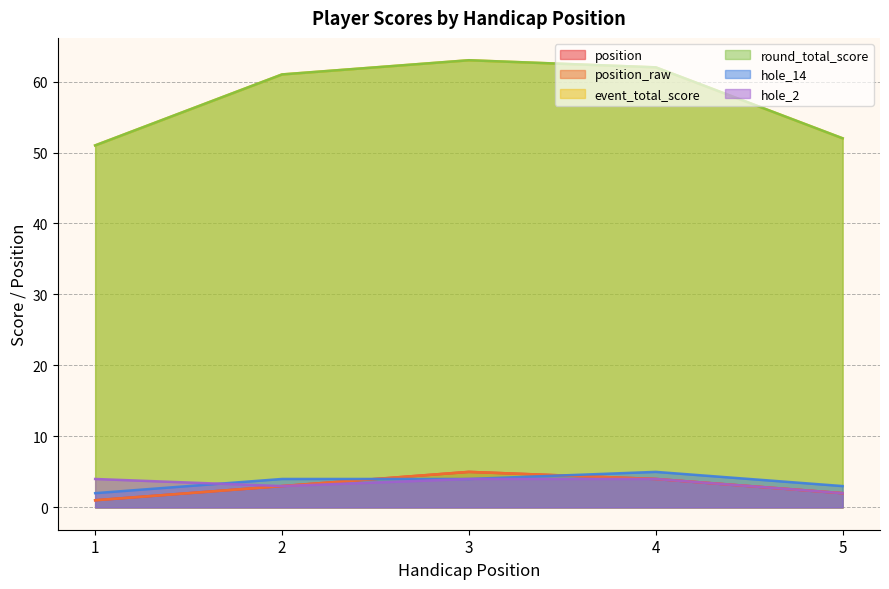

Reading left to right, transcribe all the data shown in this chart.

position: 1=1	2=3	3=5	4=4	5=2
position_raw: 1=1	2=3	3=5	4=4	5=2
event_total_score: 1=51	2=61	3=63	4=62	5=52
round_total_score: 1=51	2=61	3=63	4=62	5=52
hole_14: 1=2	2=4	3=4	4=5	5=3
hole_2: 1=4	2=3	3=4	4=4	5=2